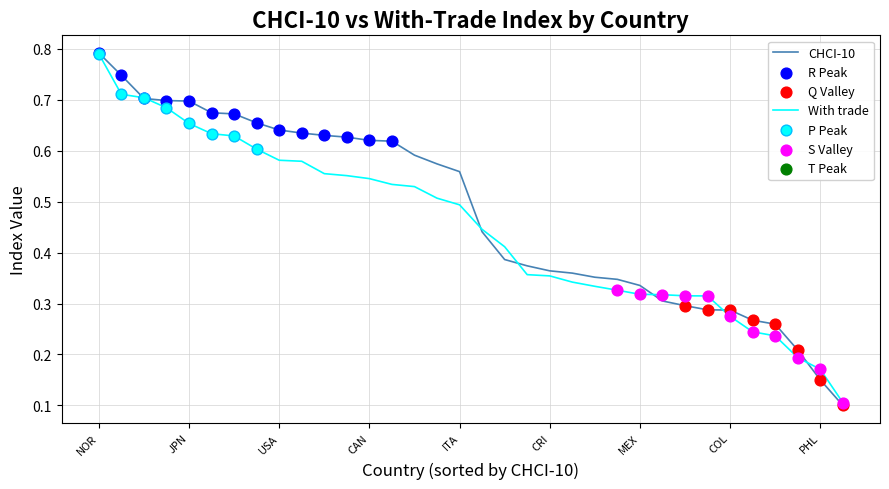

Which series has the largest range (max minus min)?

CHCI-10